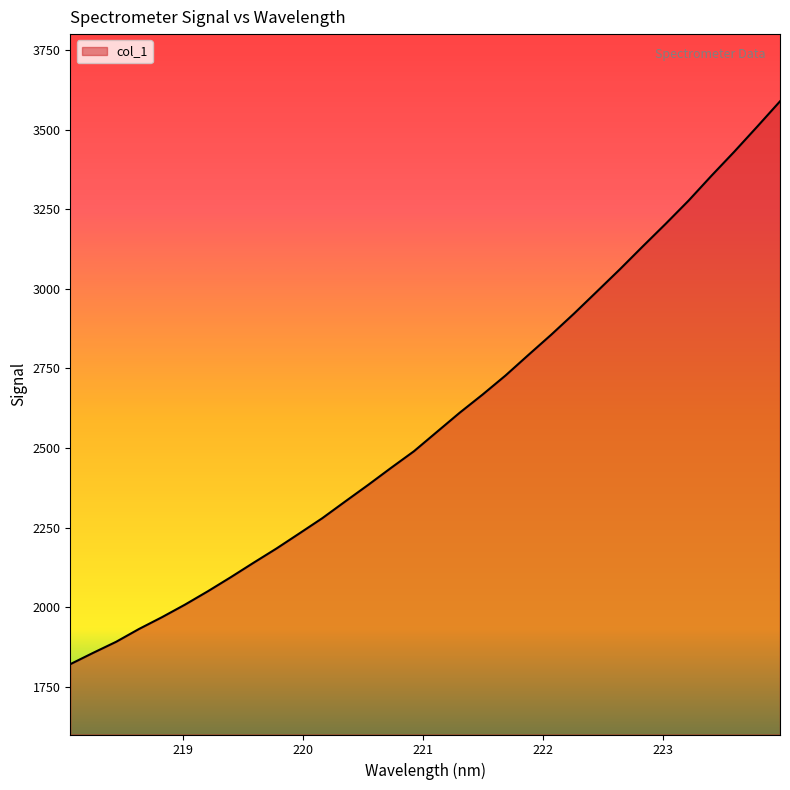

What is the minimum value shown in the chart?

1820.9